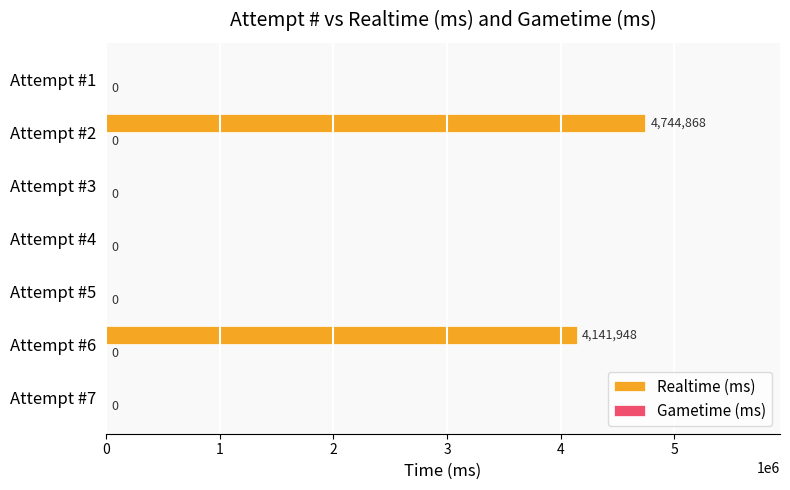

At which label is the value closest to 2372434?

Attempt #6